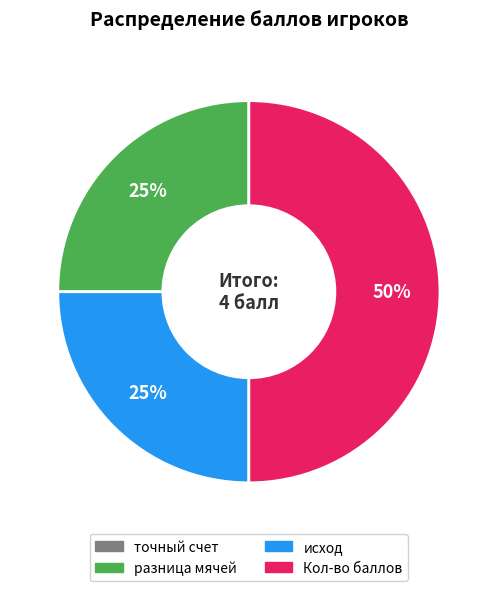

To the nearest percent, what is the average slice percentage?

25%